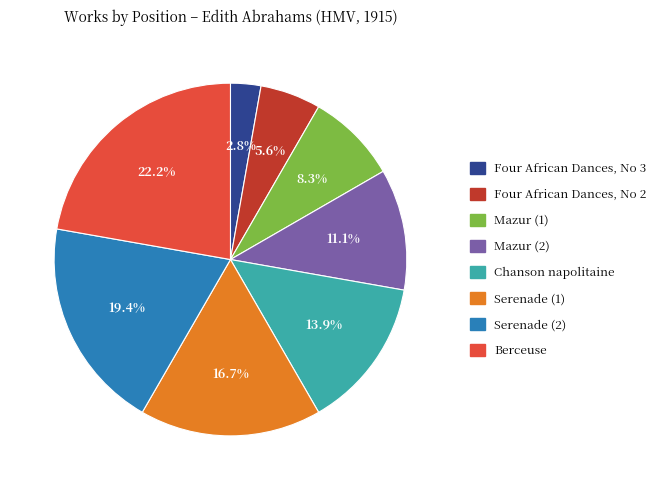

Which category has the smallest portion of the pie?

Four African Dances, No 3